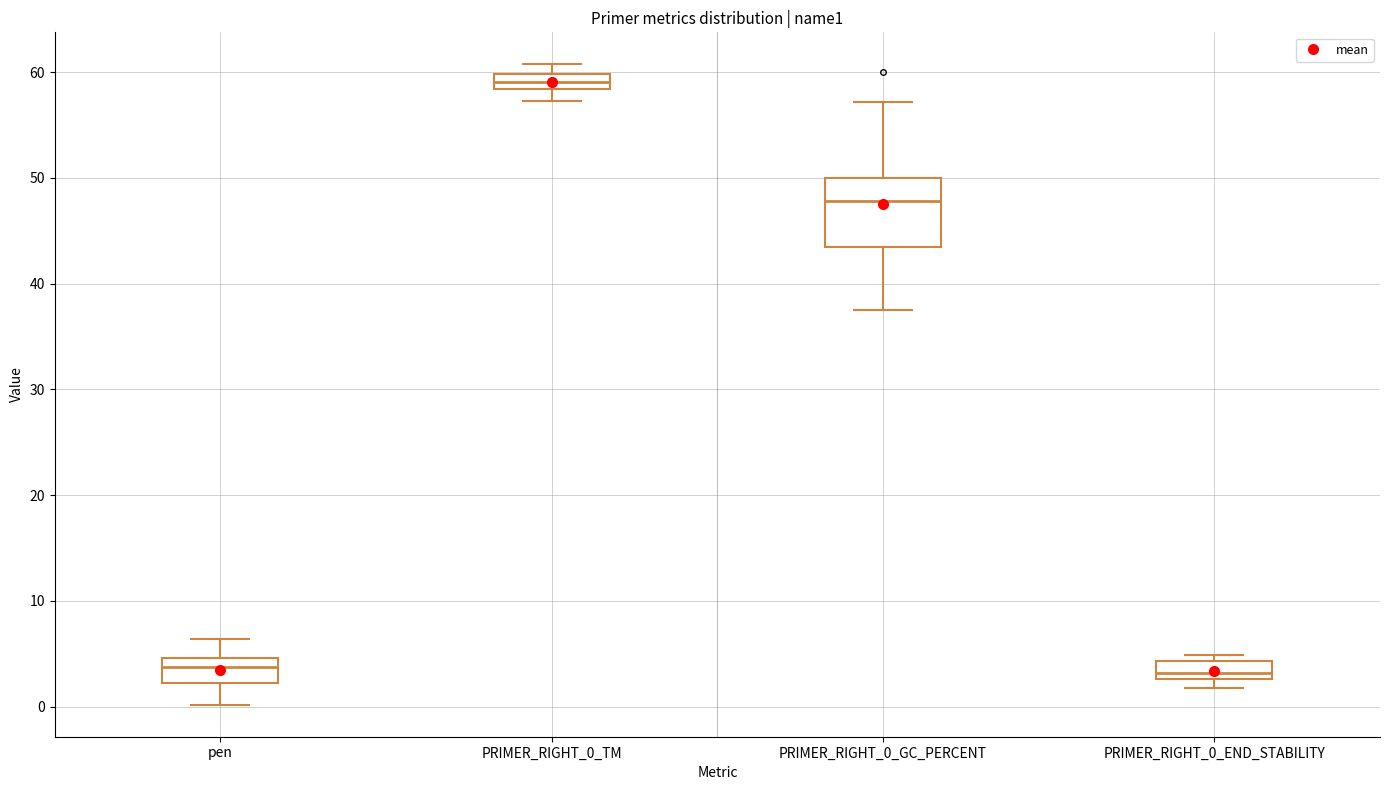

Comparing the boxes themselves (not the whiskers), which one is the tallest?

PRIMER_RIGHT_0_GC_PERCENT